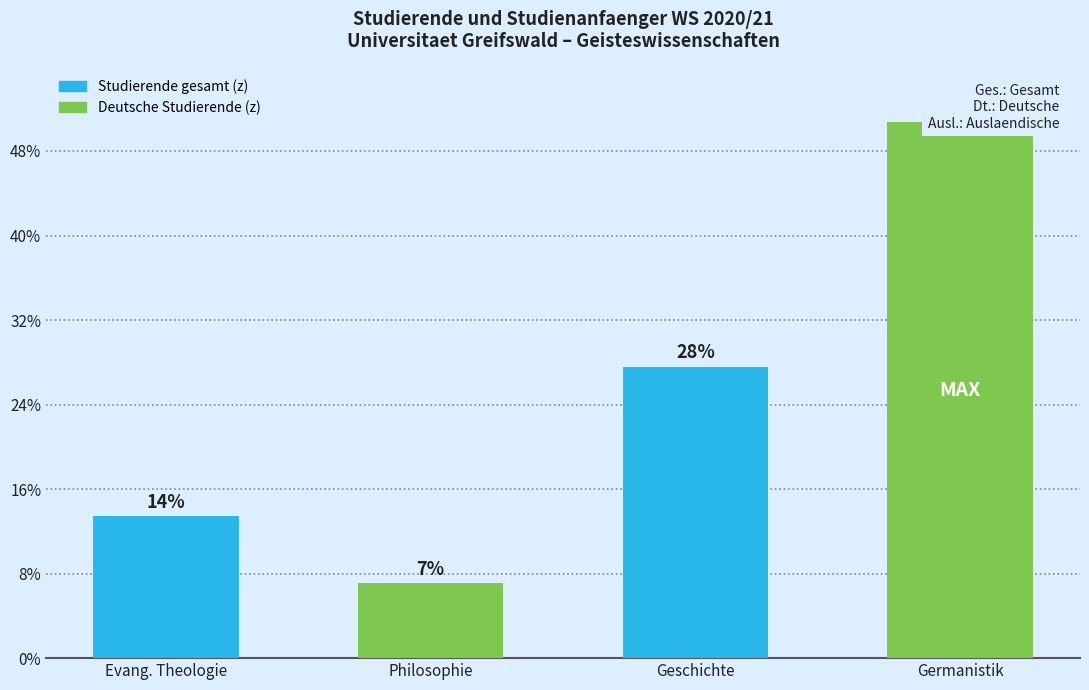

Reading left to right, extract all data points from this chart.

168	89	345	634